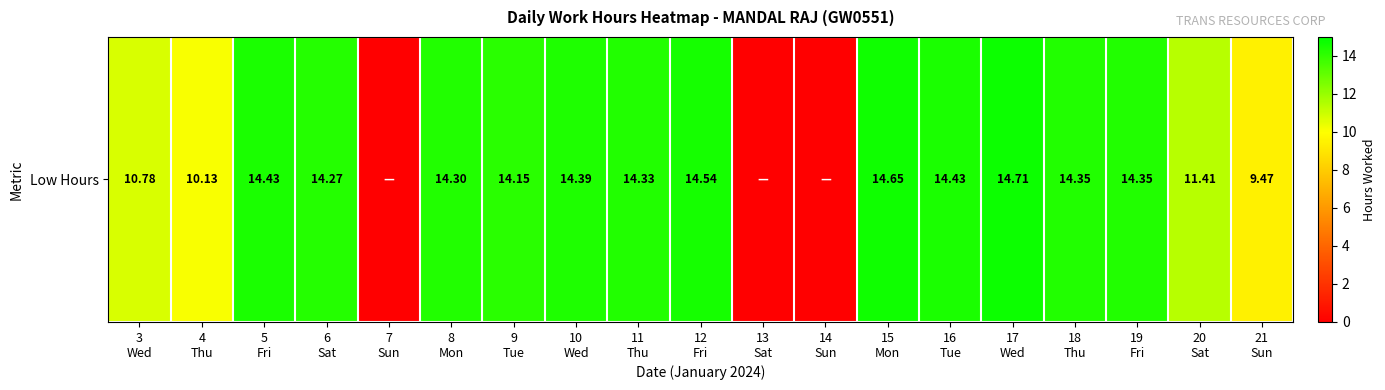

Where does the data first go above 14?

5
Fri